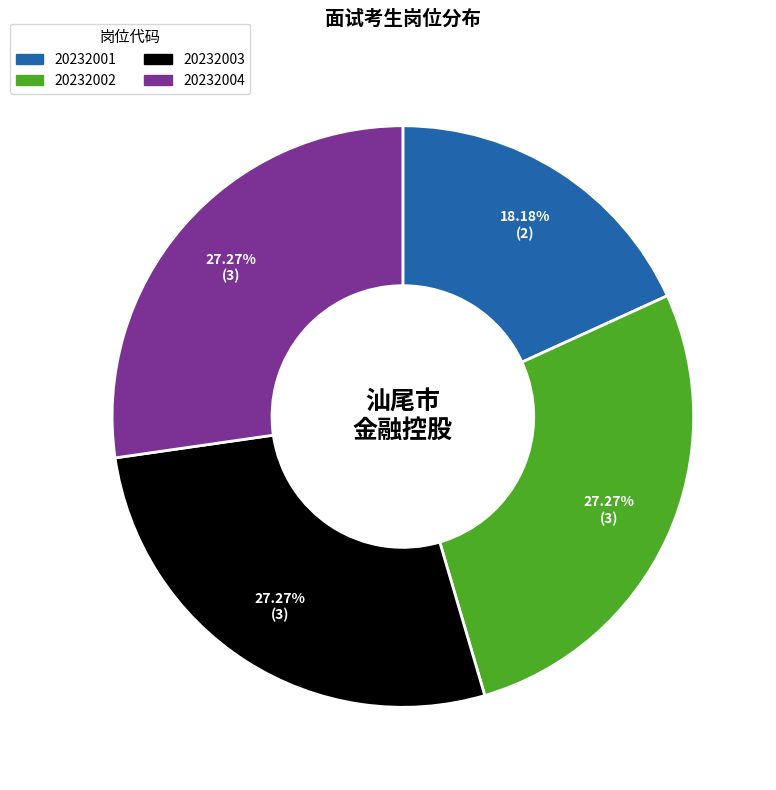

To the nearest percent, what is the difference between the 20232001 and 20232003 slice percentages?

9%